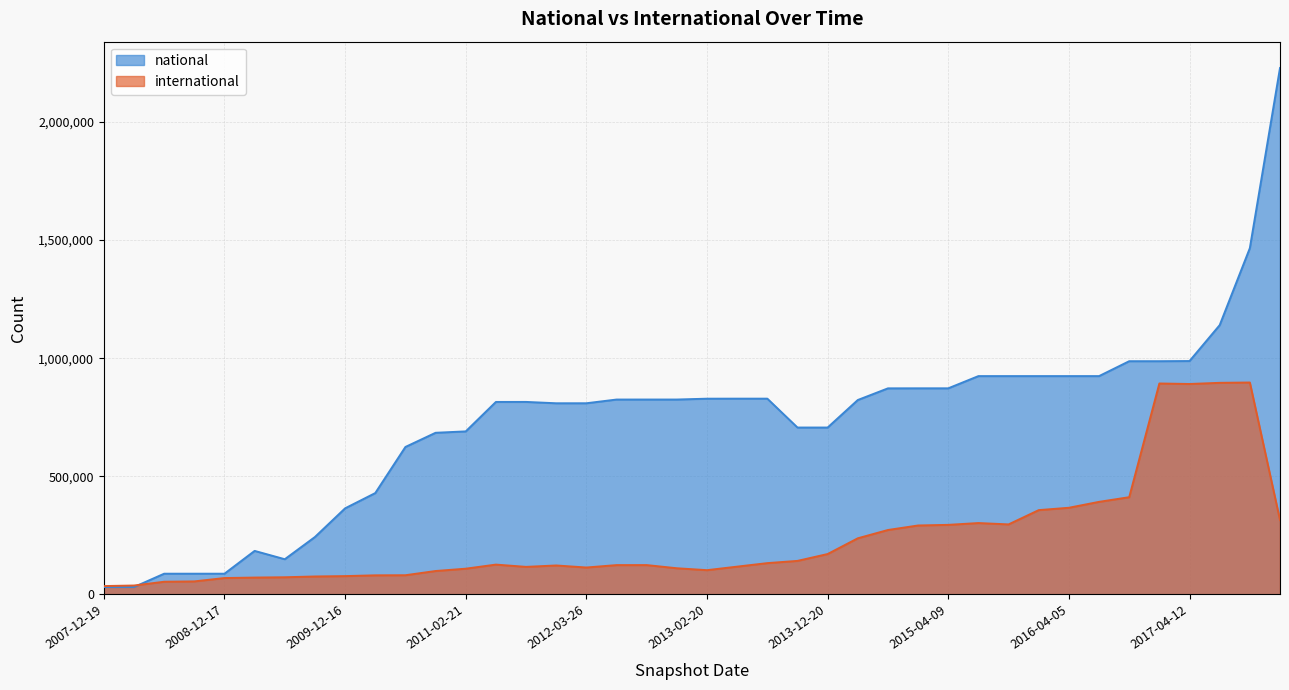

In international, how many points are higher than both neighbors (excluding endpoints)?

6